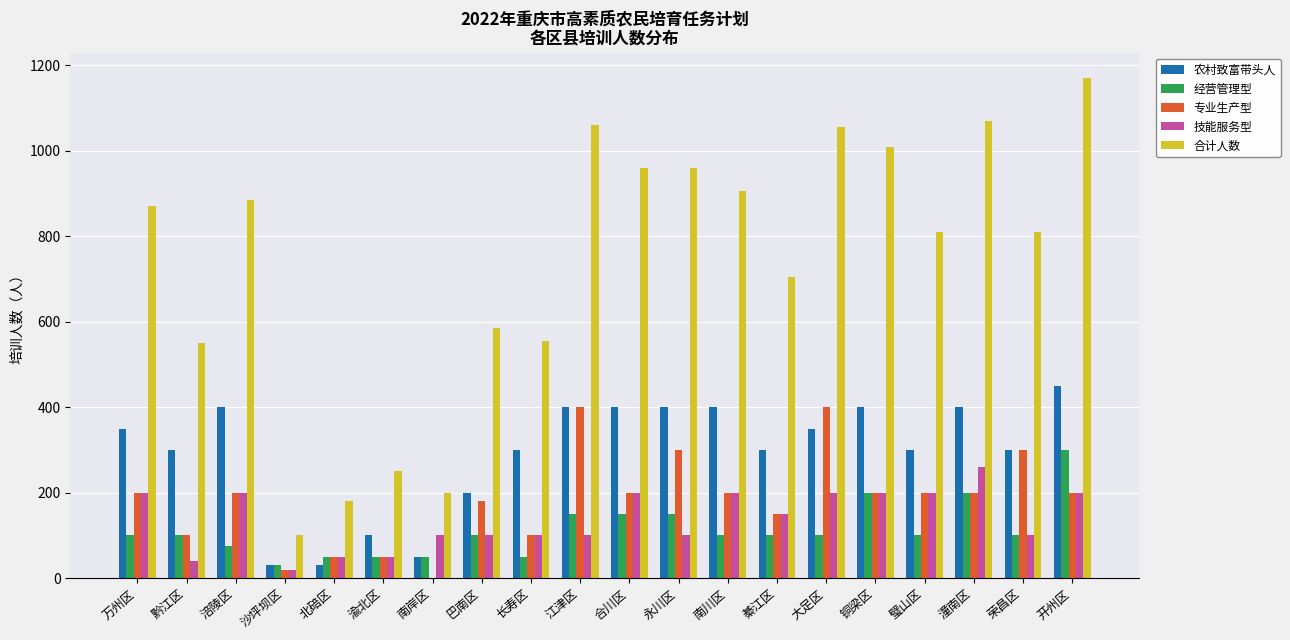

Which series changed the most between 巴南区 and 璧山区?

合计人数